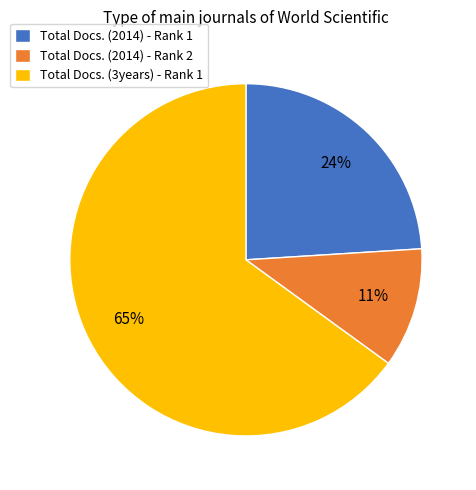

What percentage is the Total Docs. (2014) - Rank 2 slice, to the nearest percent?

11%